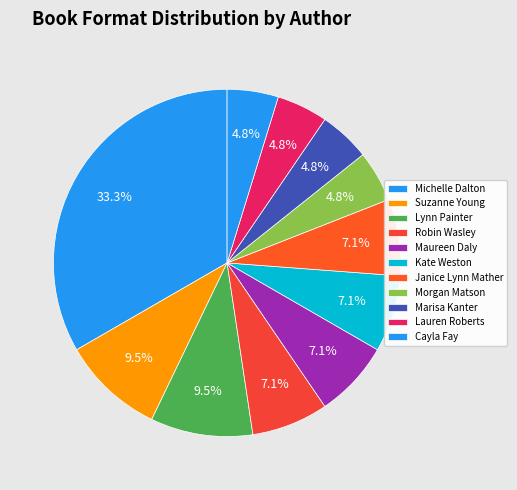

How many segments does this pie chart have?

11